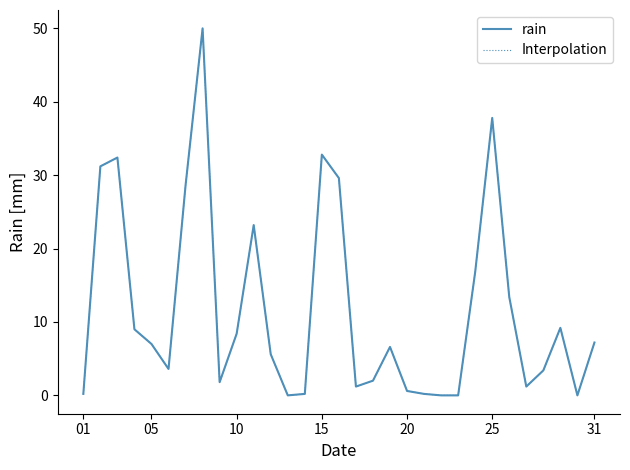

Rank the series by their maximum value, from highest to lowest.

rain, Interpolation